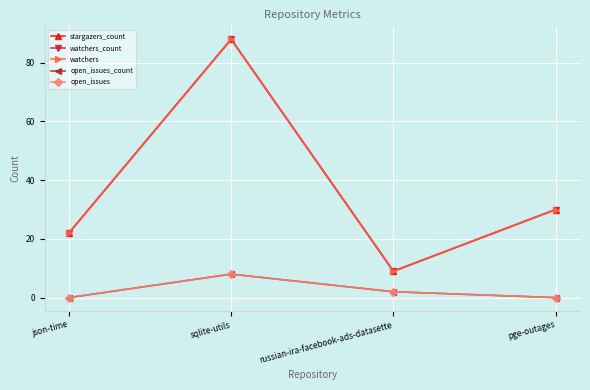

Does the chart have visible grid lines?

Yes